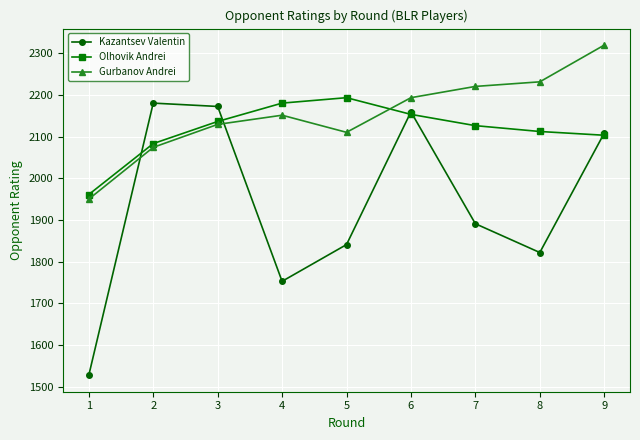

List the series in order of their overall mean, lowest first.

Kazantsev Valentin, Olhovik Andrei, Gurbanov Andrei